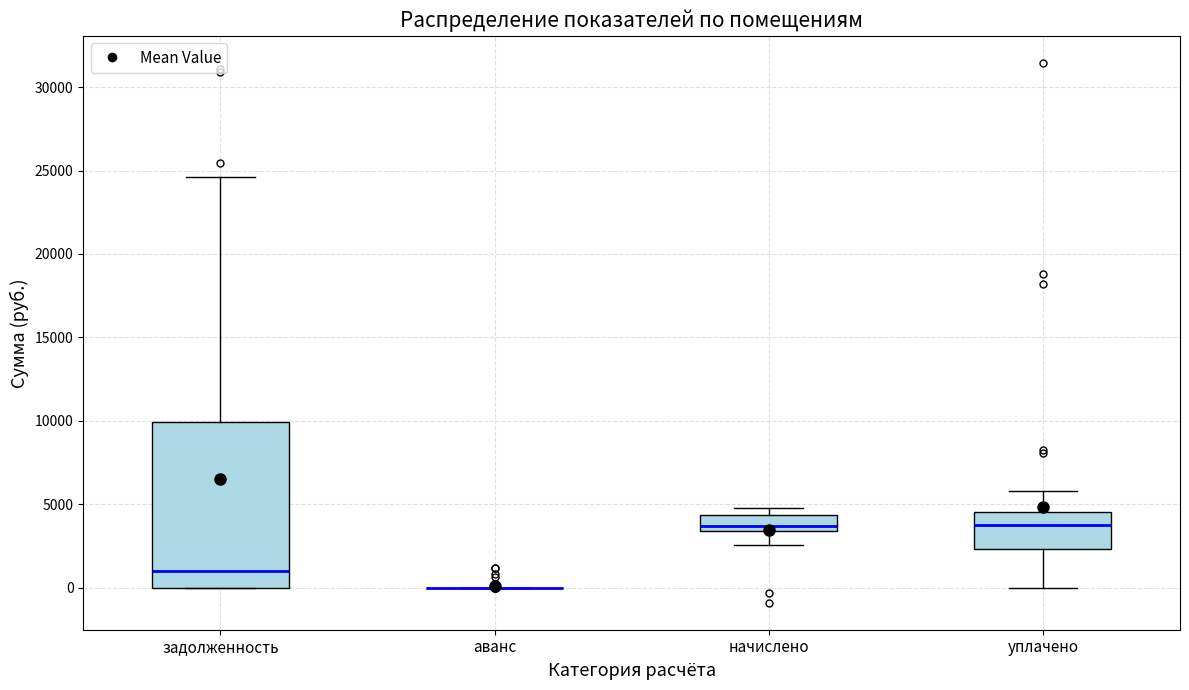

Which box is the tallest, from its lower edge to its upper edge?

задолженность